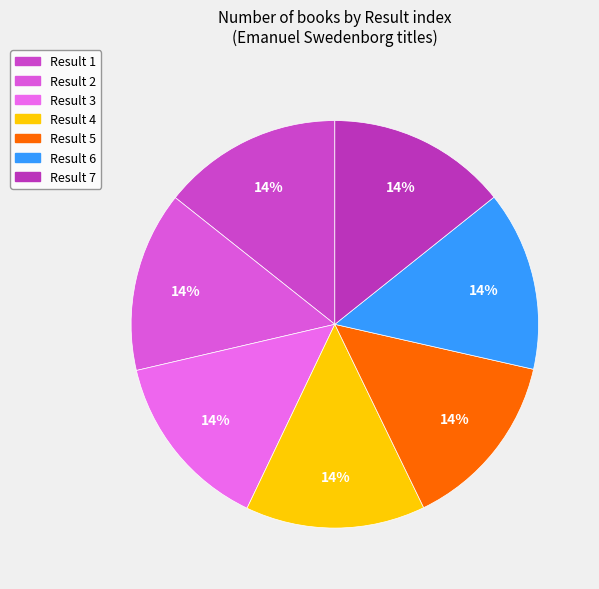

The Result 3 slice represents 14% of the pie. True or false?

True